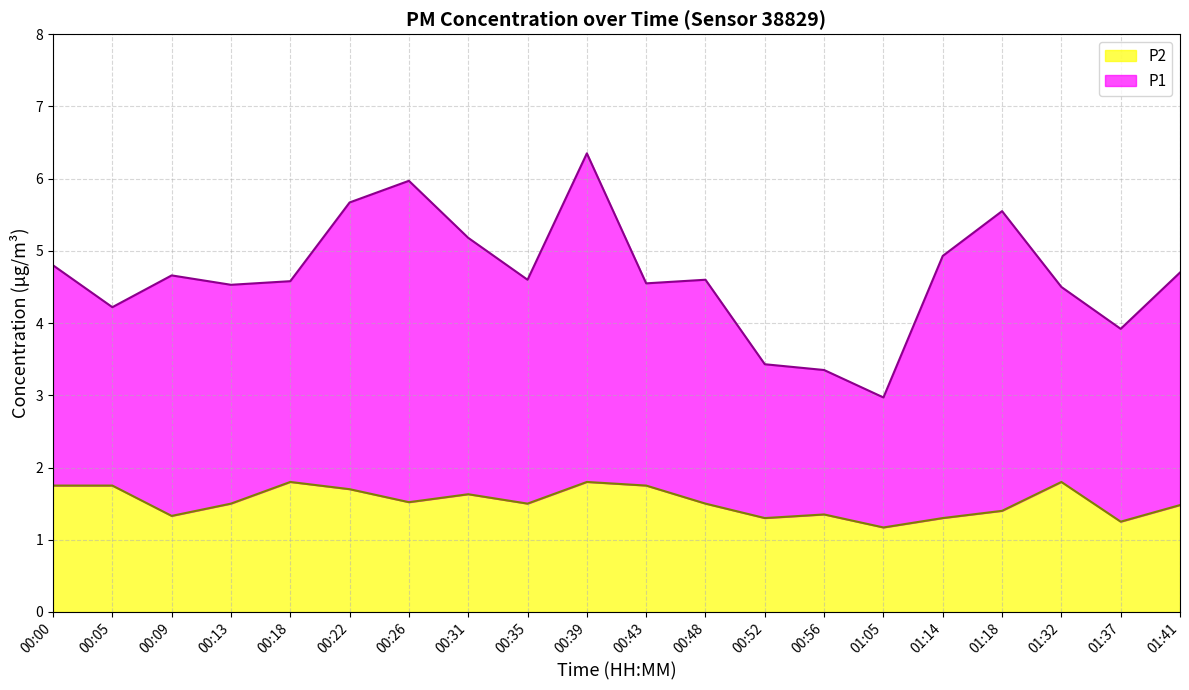

Reading right to left, what are all the values shown in this chart?

1.5	1.2	1.8	1.4	1.3	1.2	1.4	1.3	1.5	1.8	1.8	1.5	1.6	1.5	1.7	1.8	1.5	1.3	1.8	1.8